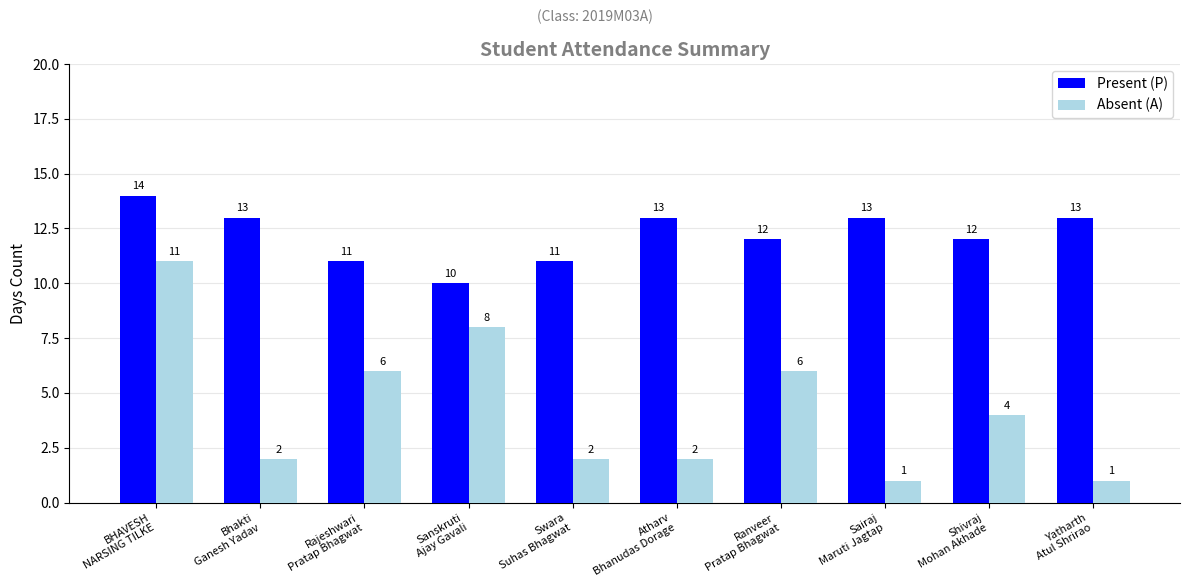

Which series has the largest total across all categories?

Present (P)